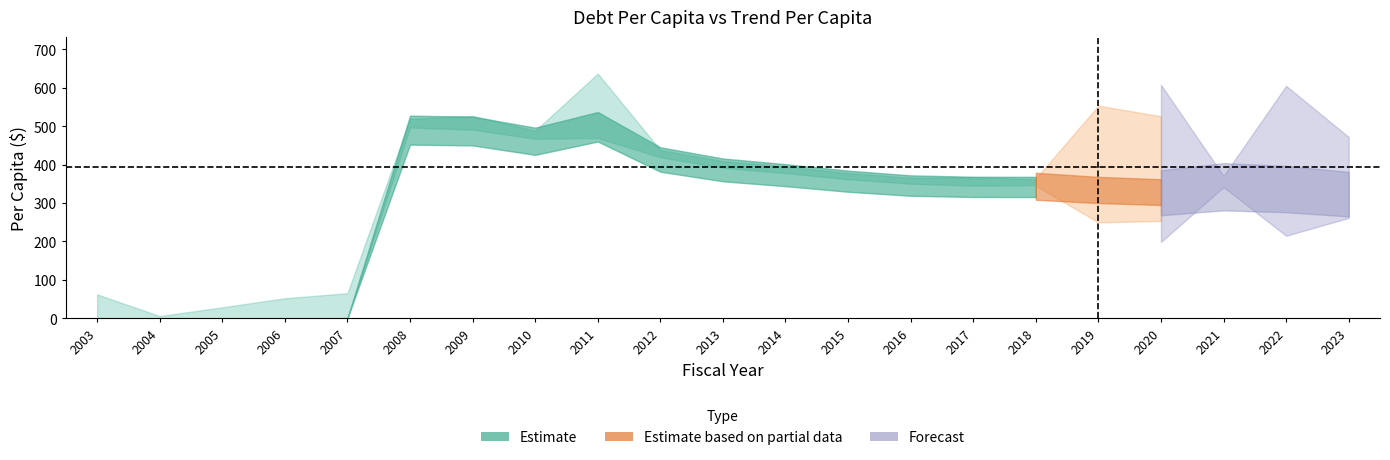

Where do DebtPerCapita and TrendPerCapita first cross each other?

2007 and 2008